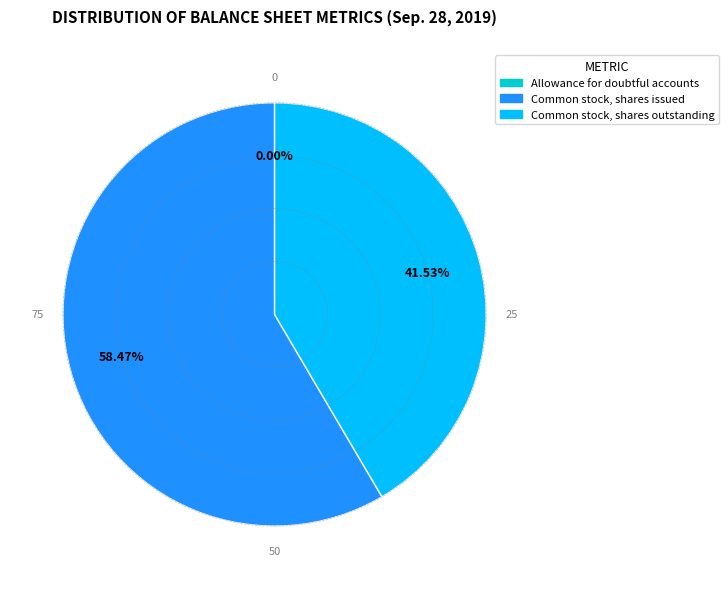

Approximately how many times larger is the value at Common stock, shares outstanding compared to Common stock, shares issued?

0.7